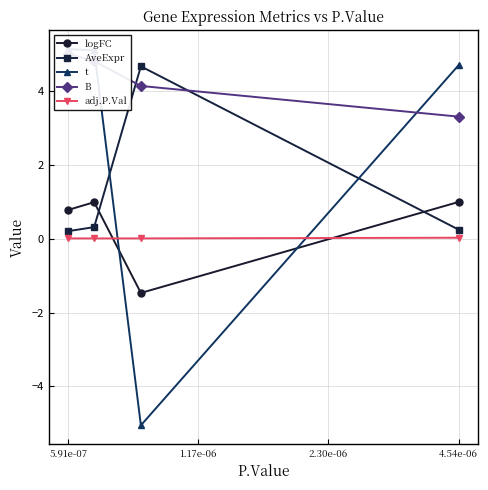

How many lines are shown in the chart?

5